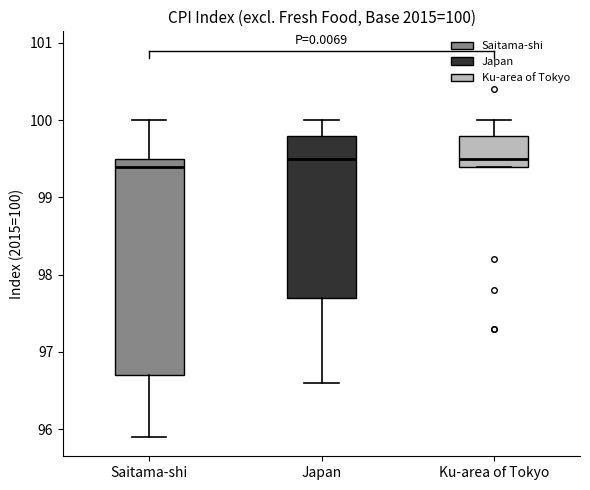

Which box is the tallest, from its lower edge to its upper edge?

Saitama-shi